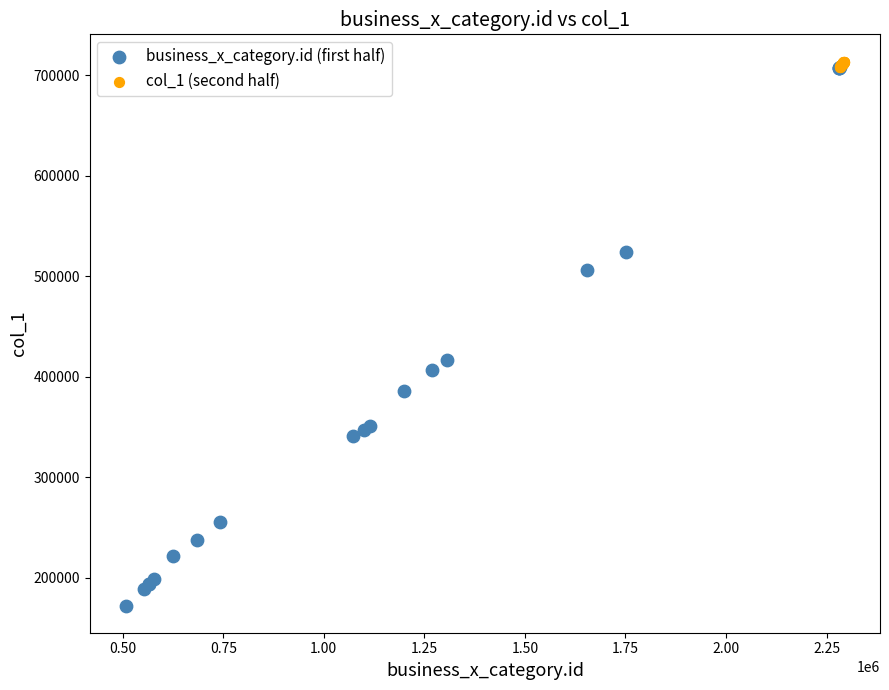

Which series has the widest spread of Y values?

business_x_category.id (first half)